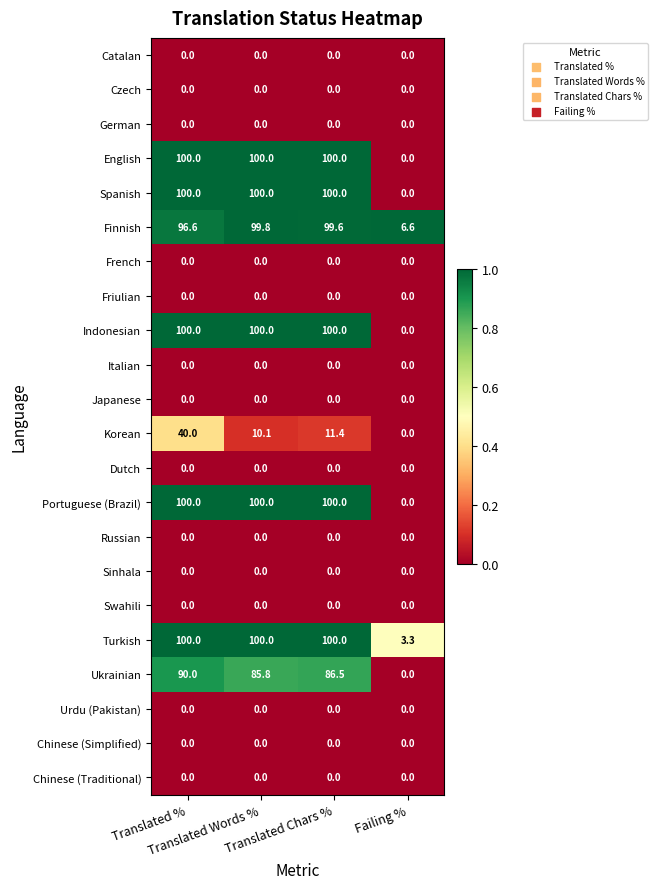

What is the maximum value shown in the chart?

100.0